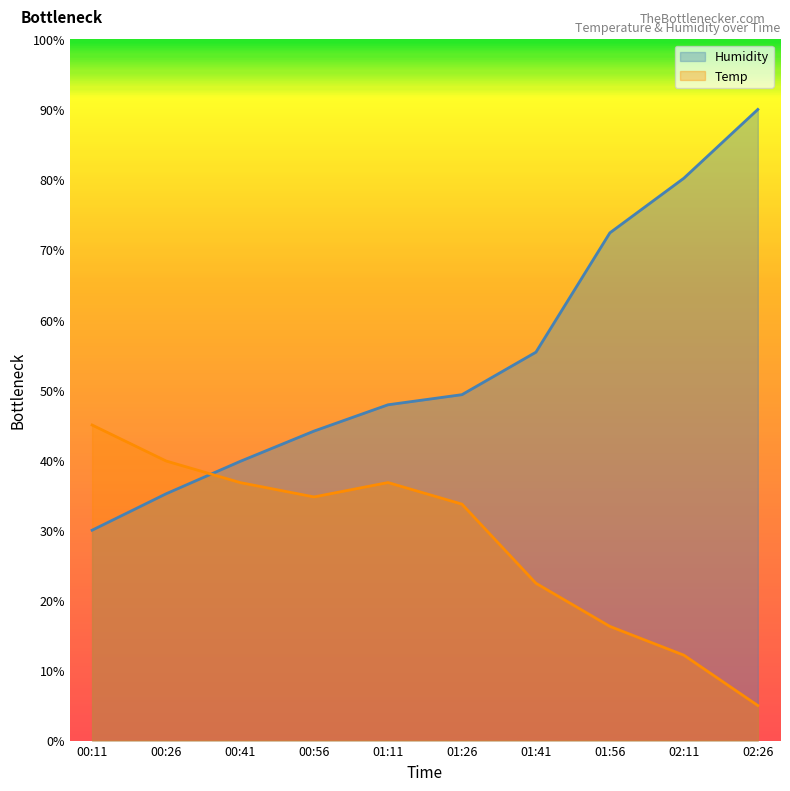

Which series has the largest total across all categories?

Humidity